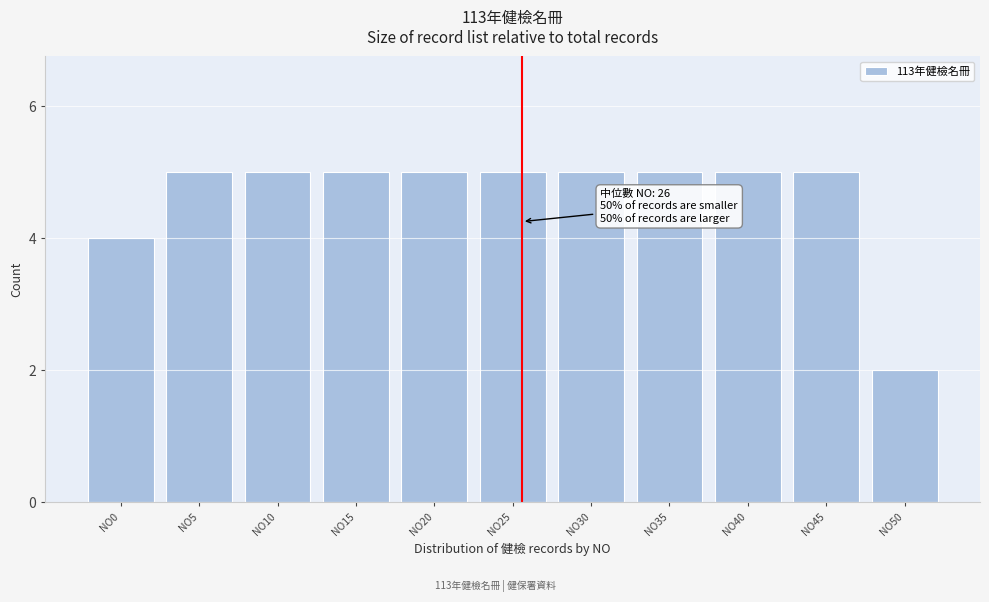

Reading right to left, list all the values displayed in this chart.

2	5	5	5	5	5	5	5	5	5	4